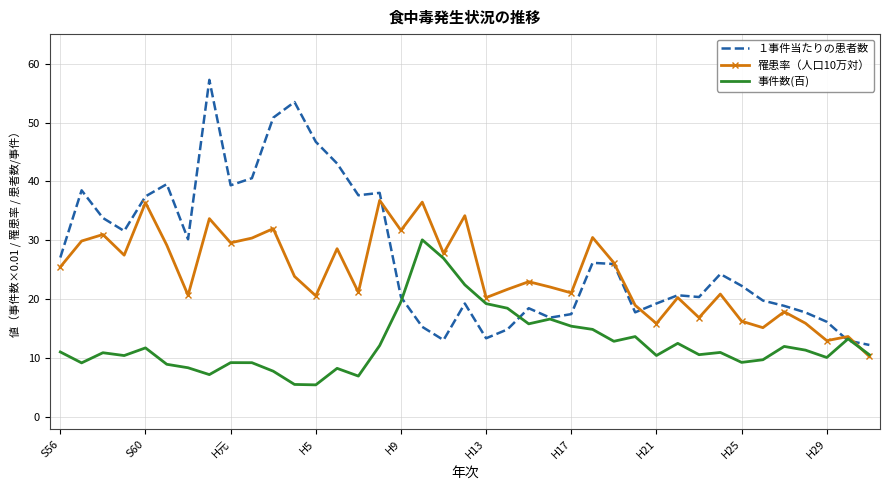

What is the difference between the maximum and minimum values in the 事件数(百) series?

24.6